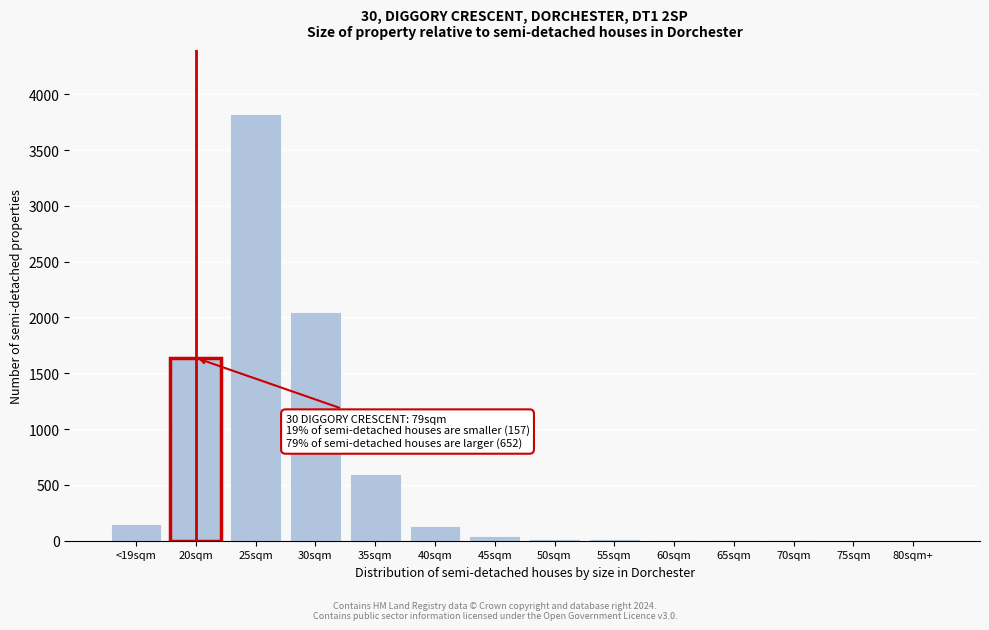

What is the sum of all values?

8478